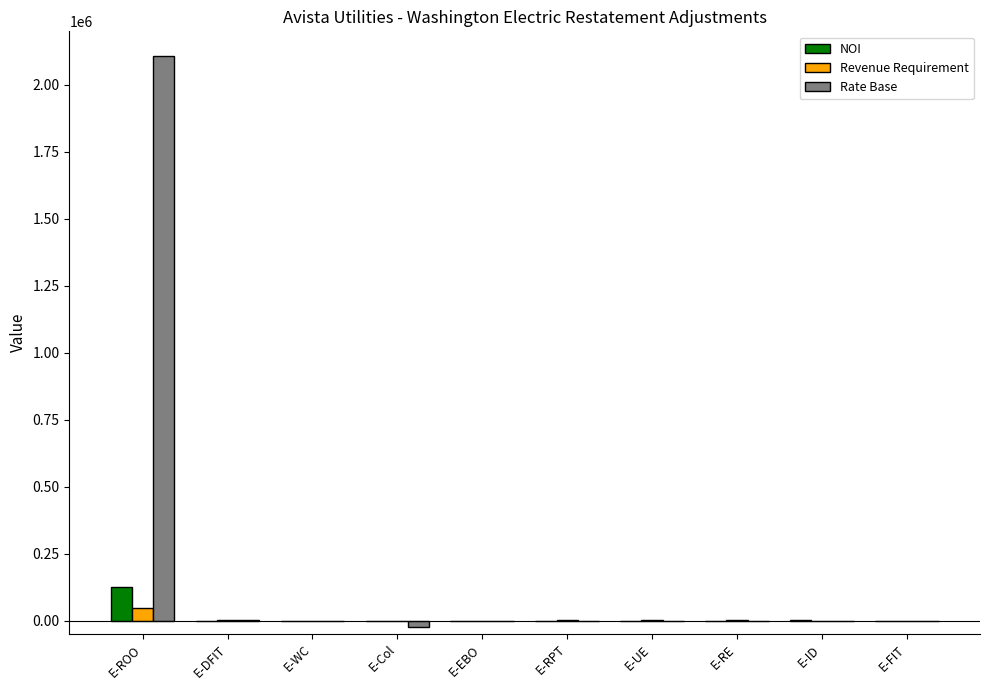

The Rate Base series shows -757442.0 at E-WC. True or false?

False